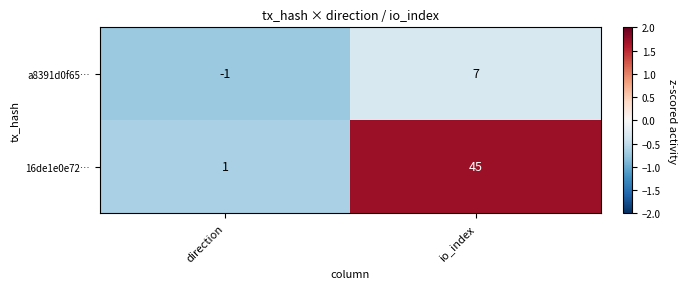

How many categories are shown in the chart?

2